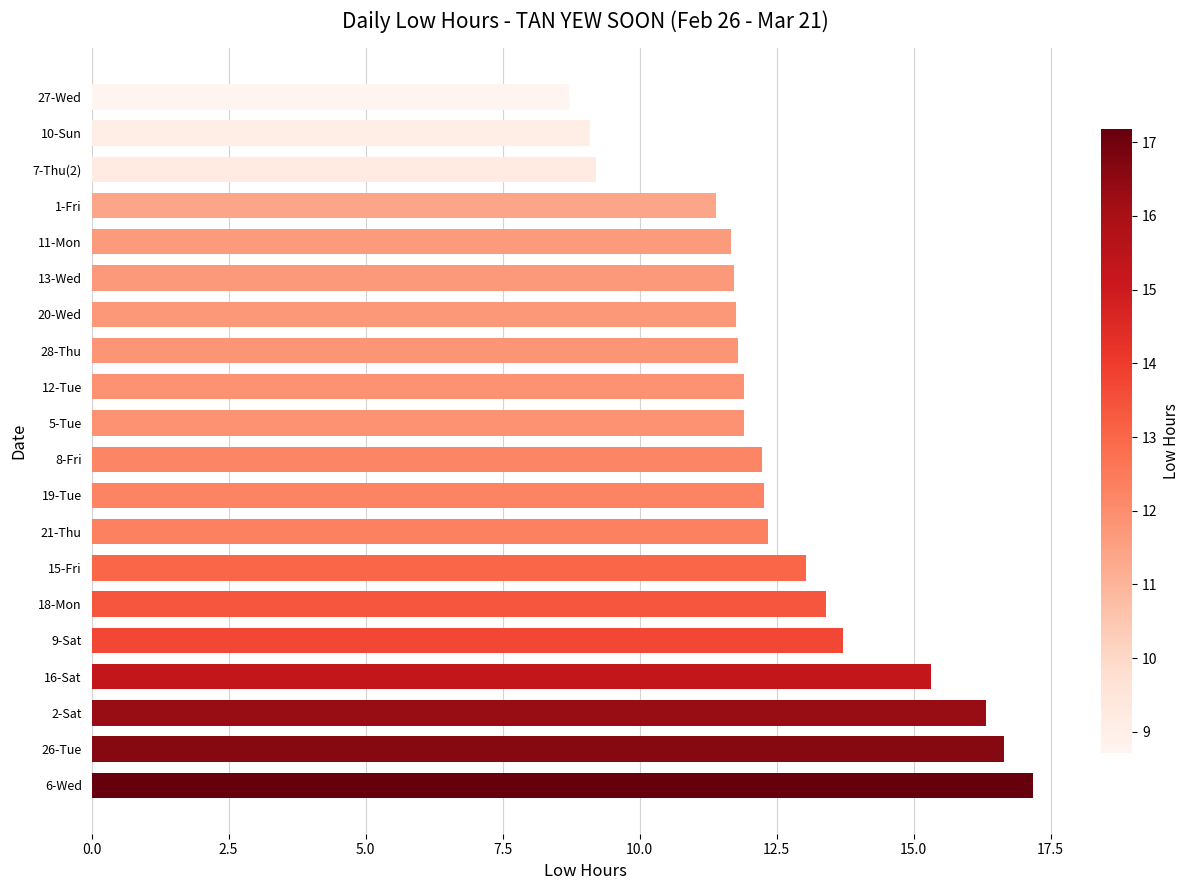

What is the ratio of the value at 13-Wed to the value at 9-Sat?

0.9